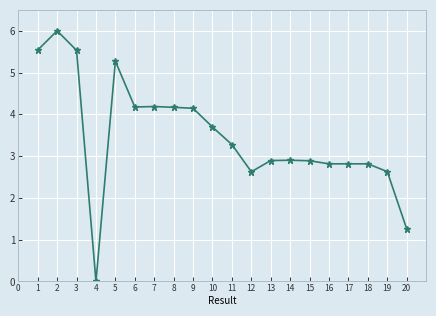

True or false: the data has more than 1 interior local peaks.

True